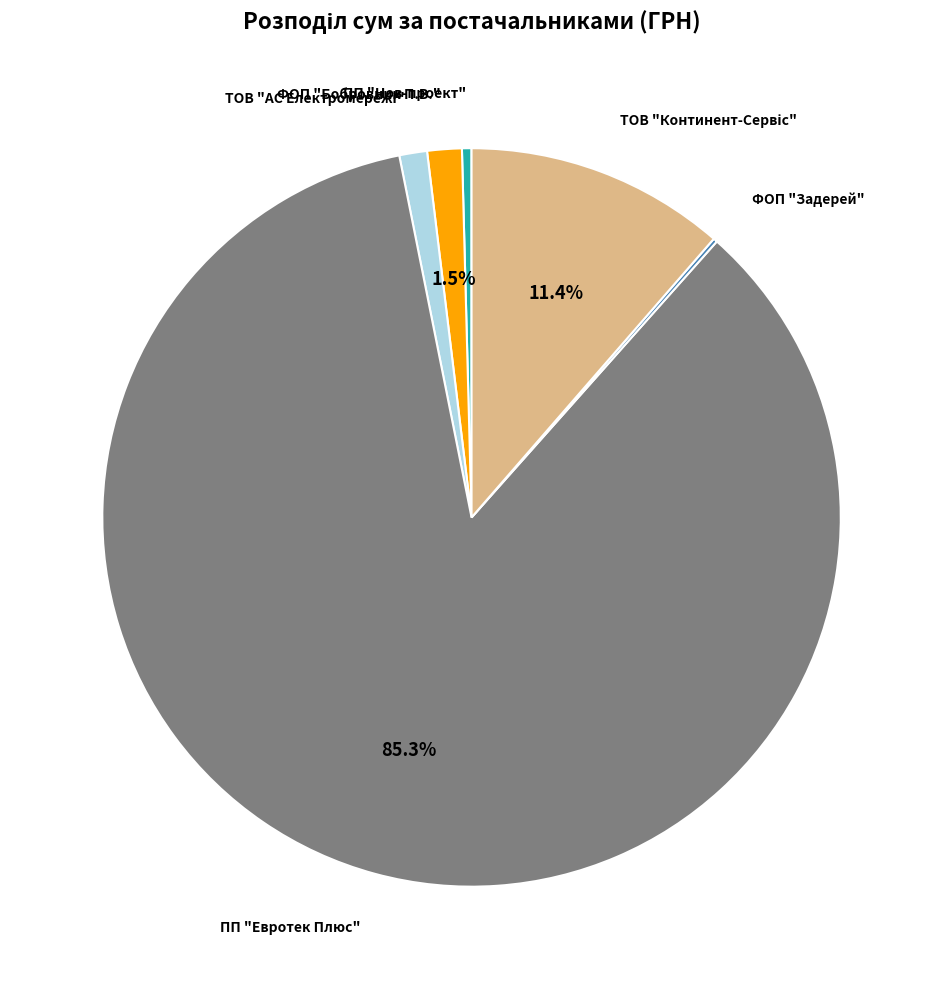

Is there a majority slice in this chart?

Yes